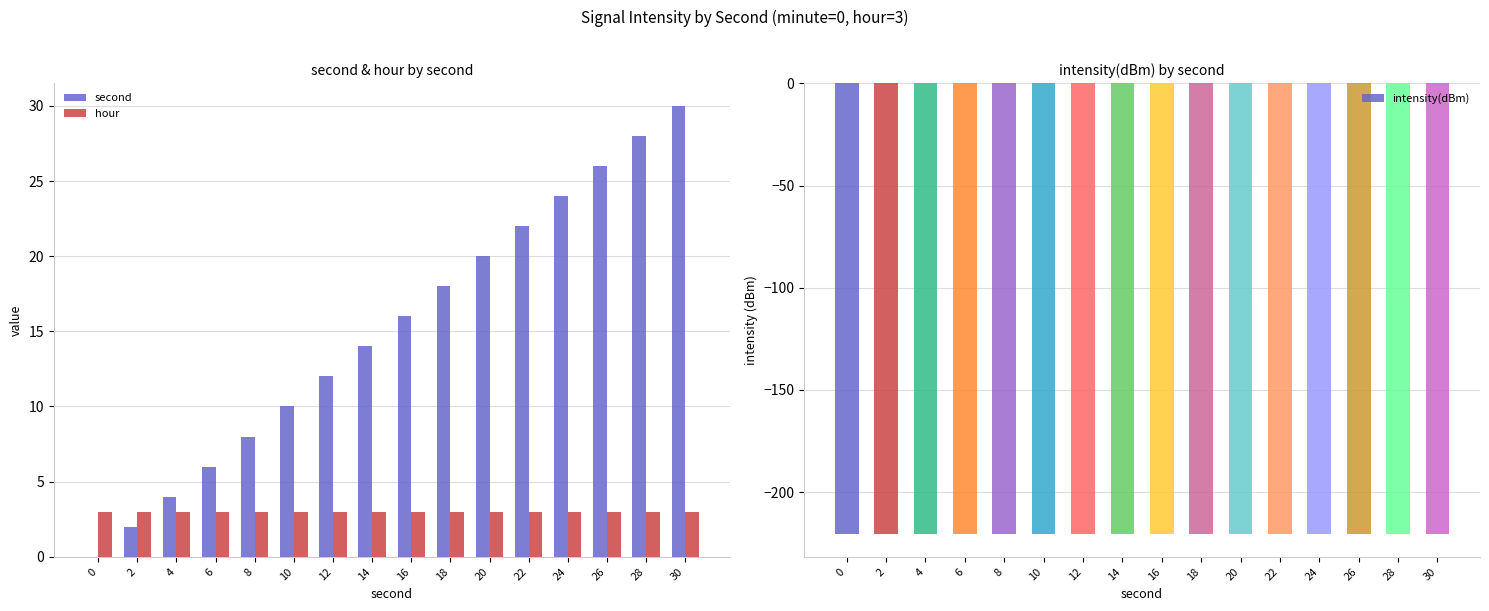

Reading left to right, transcribe all the data shown in this chart.

second: 0.0	2.0	4.0	6.0	8.0	10.0	12.0	14.0	16.0	18.0	20.0	22.0	24.0	26.0	28.0	30.0
hour: 3.0	3.0	3.0	3.0	3.0	3.0	3.0	3.0	3.0	3.0	3.0	3.0	3.0	3.0	3.0	3.0
intensity(dBm): -220.6	-220.6	-220.6	-220.6	-220.6	-220.6	-220.6	-220.6	-220.6	-220.6	-220.6	-220.6	-220.6	-220.6	-220.6	-220.6